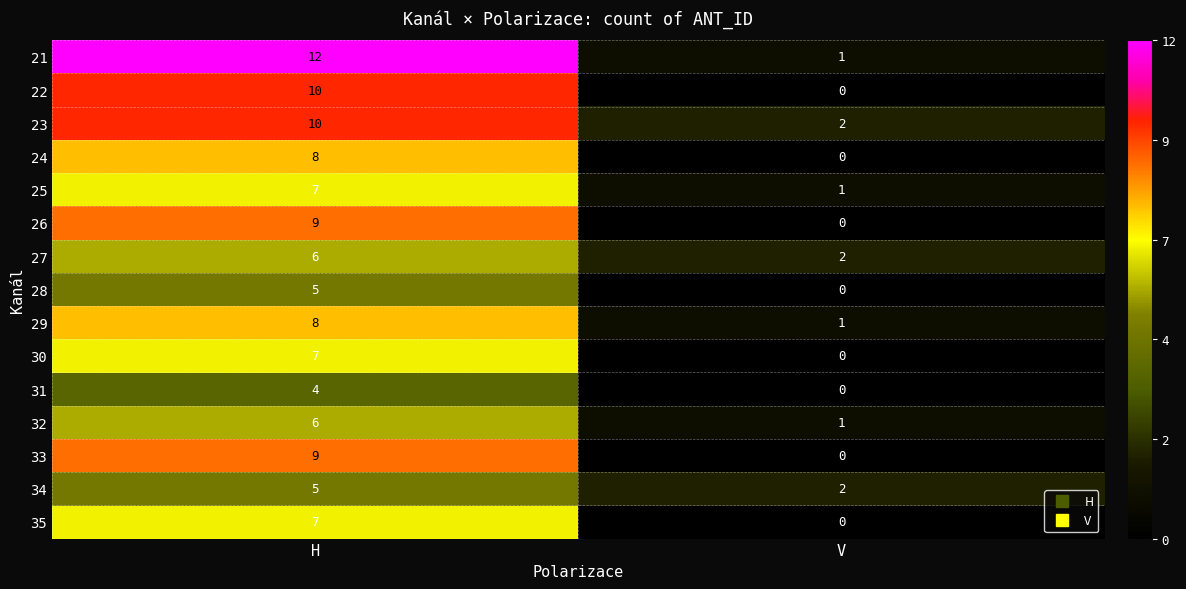

Between H and V, which series saw the biggest shift?

21